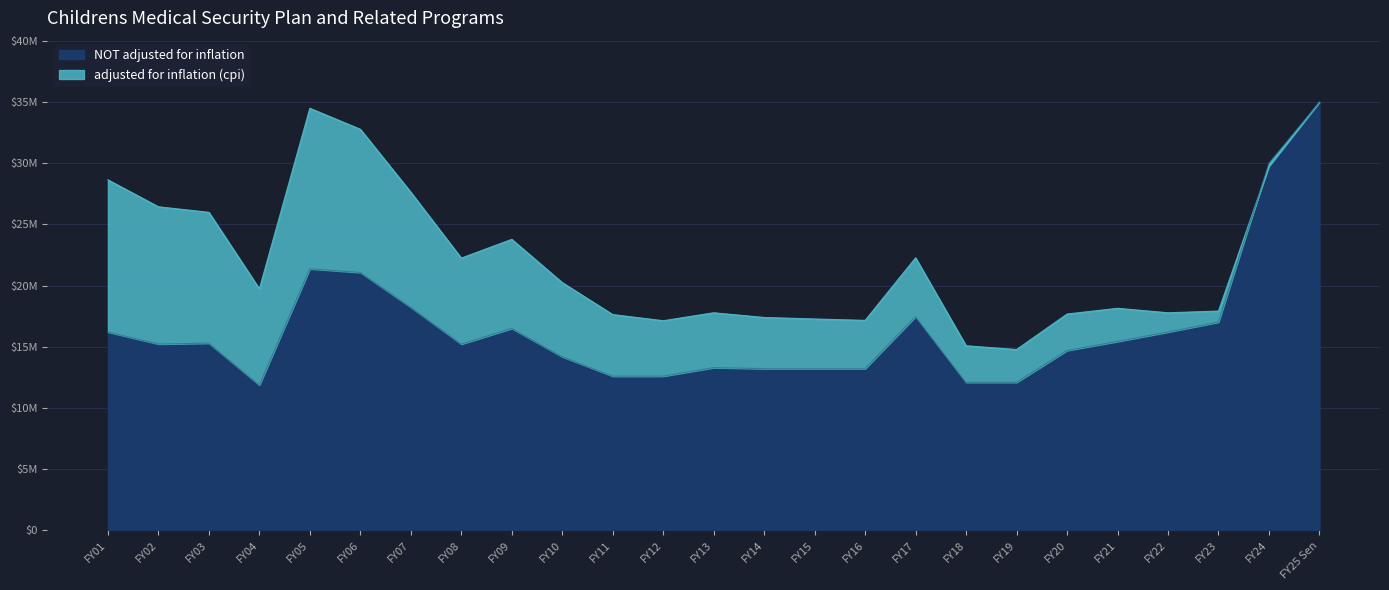

True or false: NOT adjusted for inflation has more than 2 interior local peaks.

True